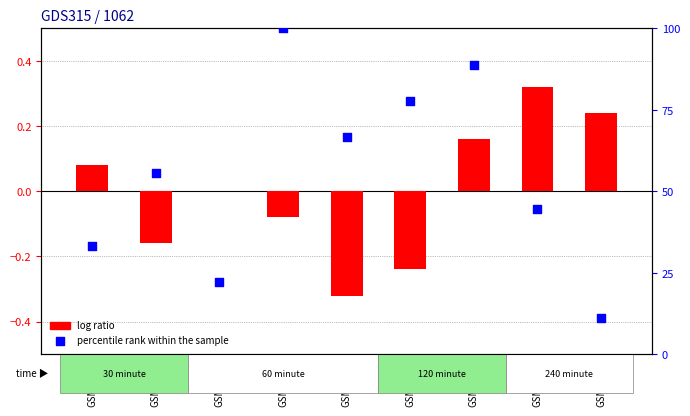

At how many categories does at least one series exceed 45?

5